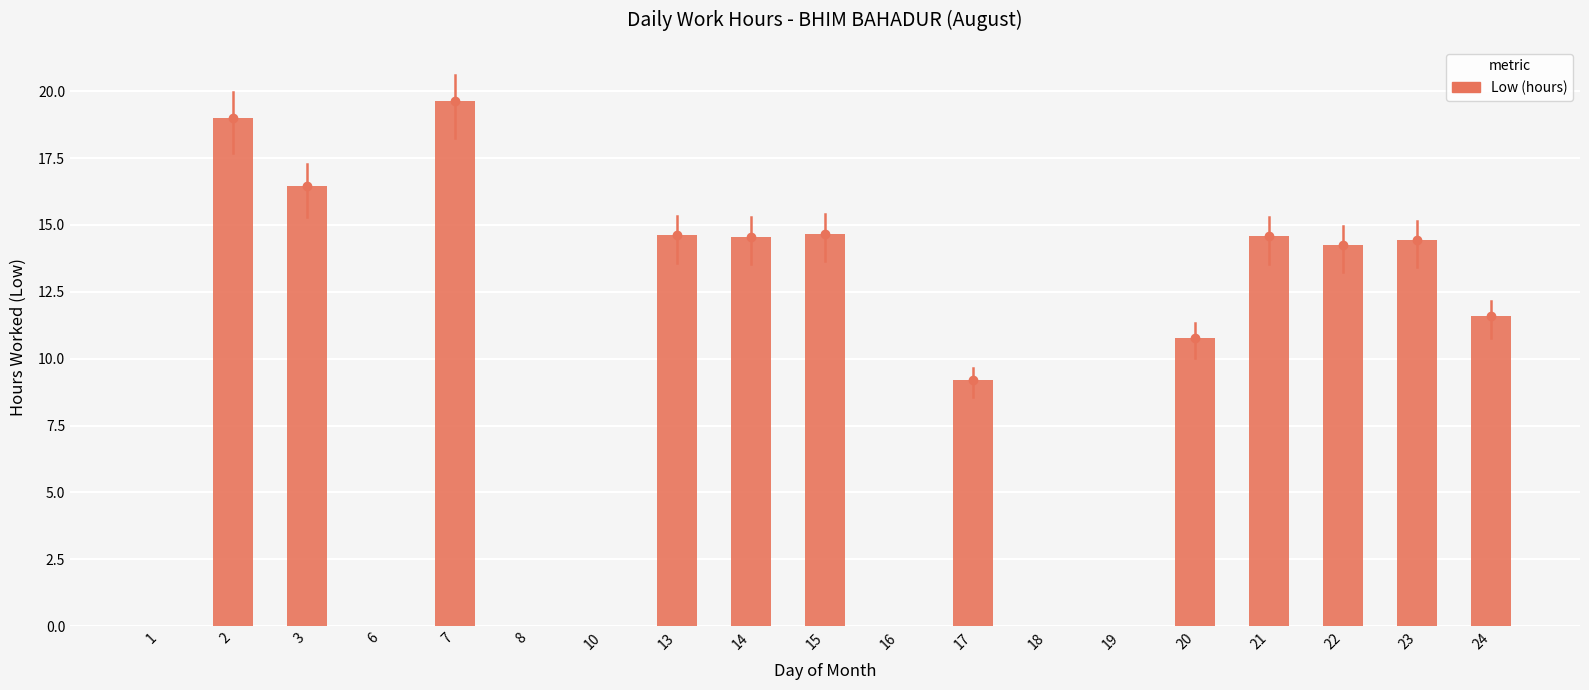

What is the change in value from 1 to 14?

+14.6